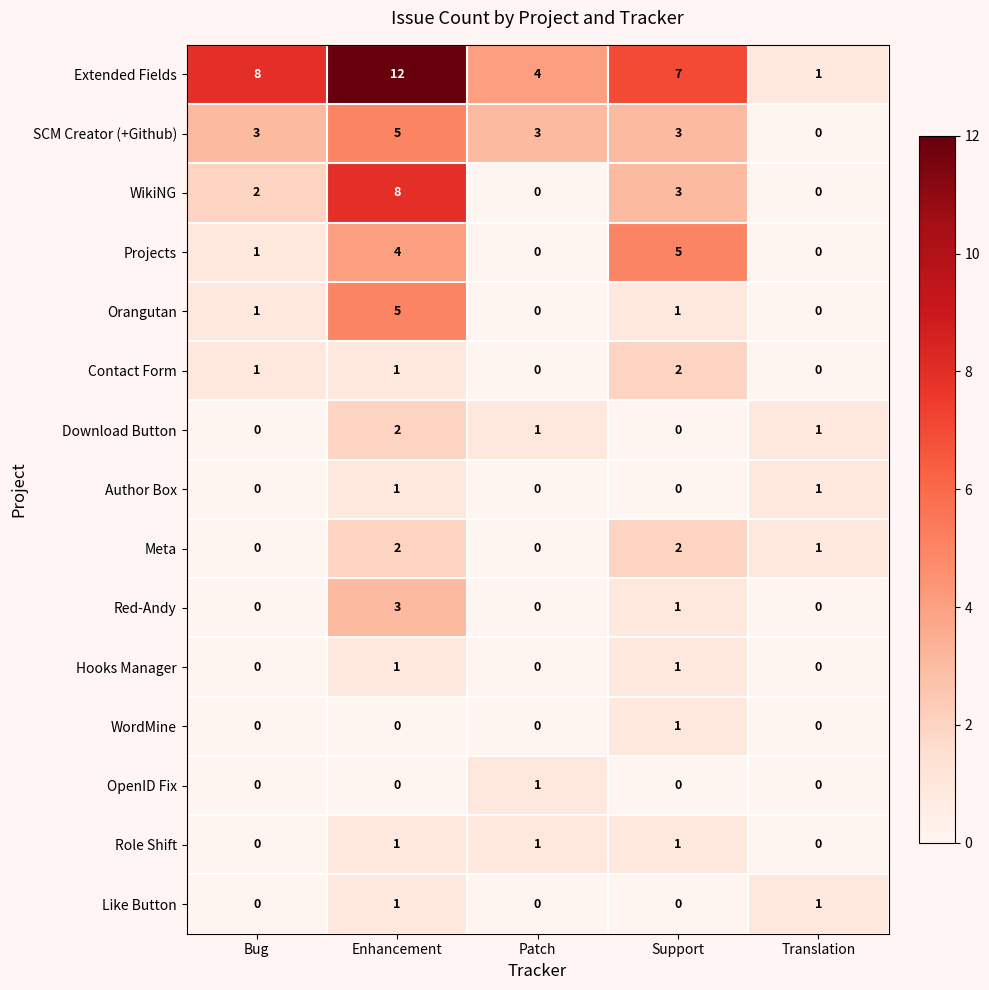

What is the sum of the Extended Fields values at Translation and Patch?

5